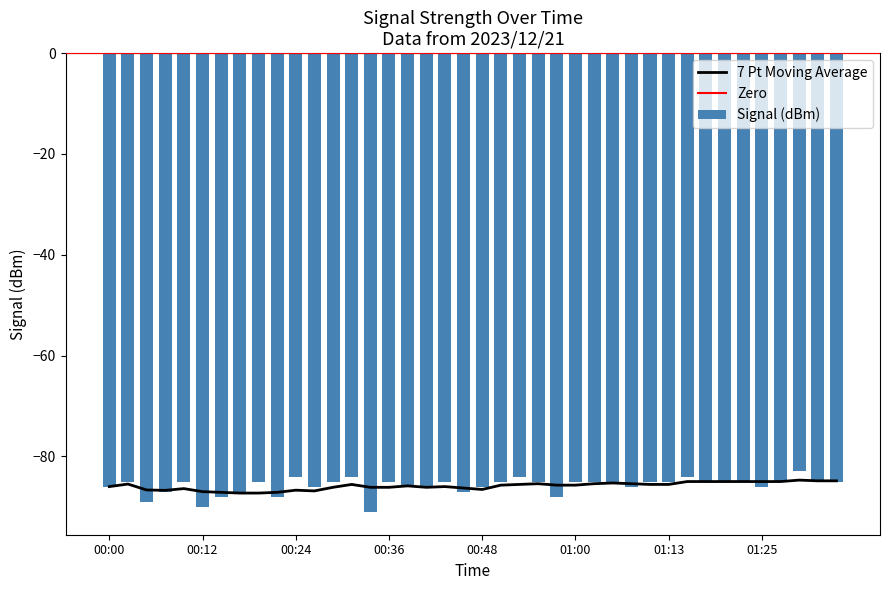

How many bars are there in total?

40